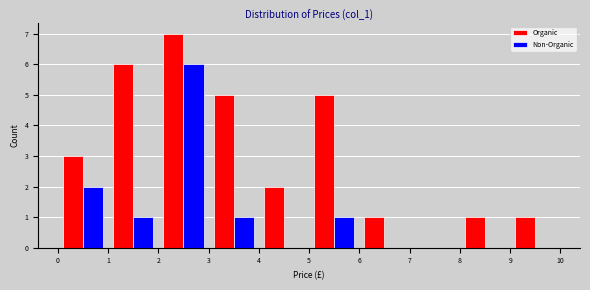

Reading left to right, transcribe this chart: for each range on the x-axis, give the height of each series' bar. The values are not printed on the chart, so give them approximately, as read against the axis.

0 to 1: Organic=3	Non-Organic=2
1 to 2: Organic=6	Non-Organic=1
2 to 3: Organic=7	Non-Organic=6
3 to 4: Organic=5	Non-Organic=1
4 to 5: Organic=2	Non-Organic=0
5 to 6: Organic=5	Non-Organic=1
6 to 7: Organic=1	Non-Organic=0
7 to 8: Organic=0	Non-Organic=0
8 to 9: Organic=1	Non-Organic=0
9 to 10: Organic=1	Non-Organic=0